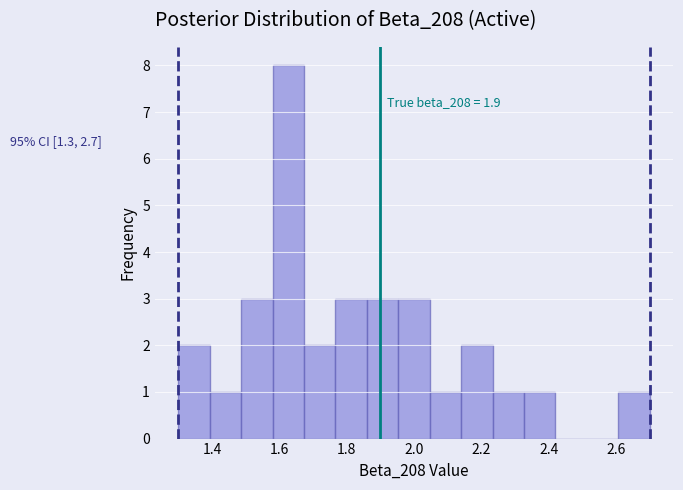

Over which range of the x-axis is the bar tallest?

1.58 to 1.68